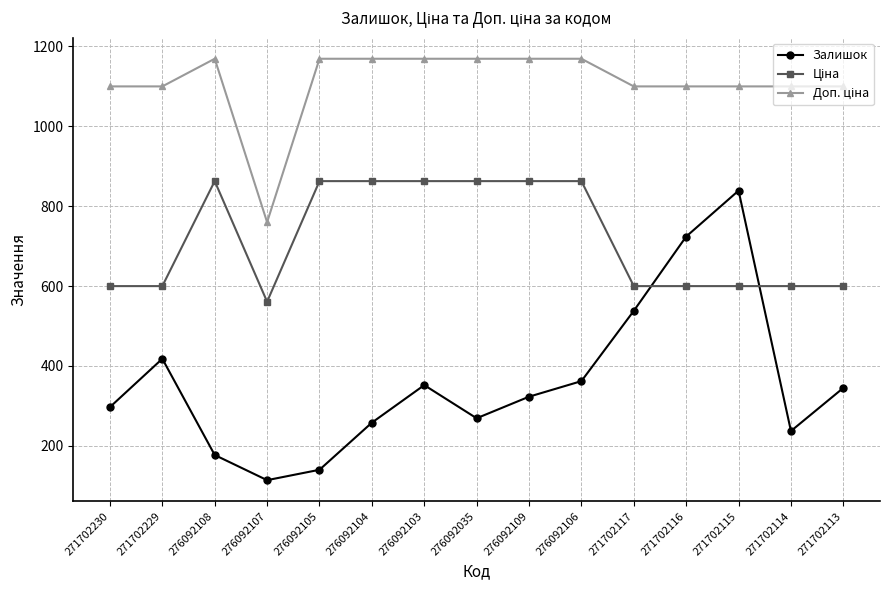

At how many categories does at least one series exceed 779?

14